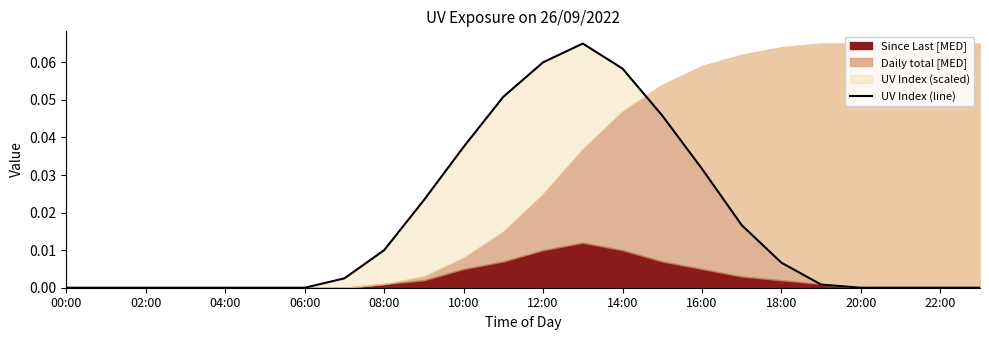

How many data points does each series have?

24